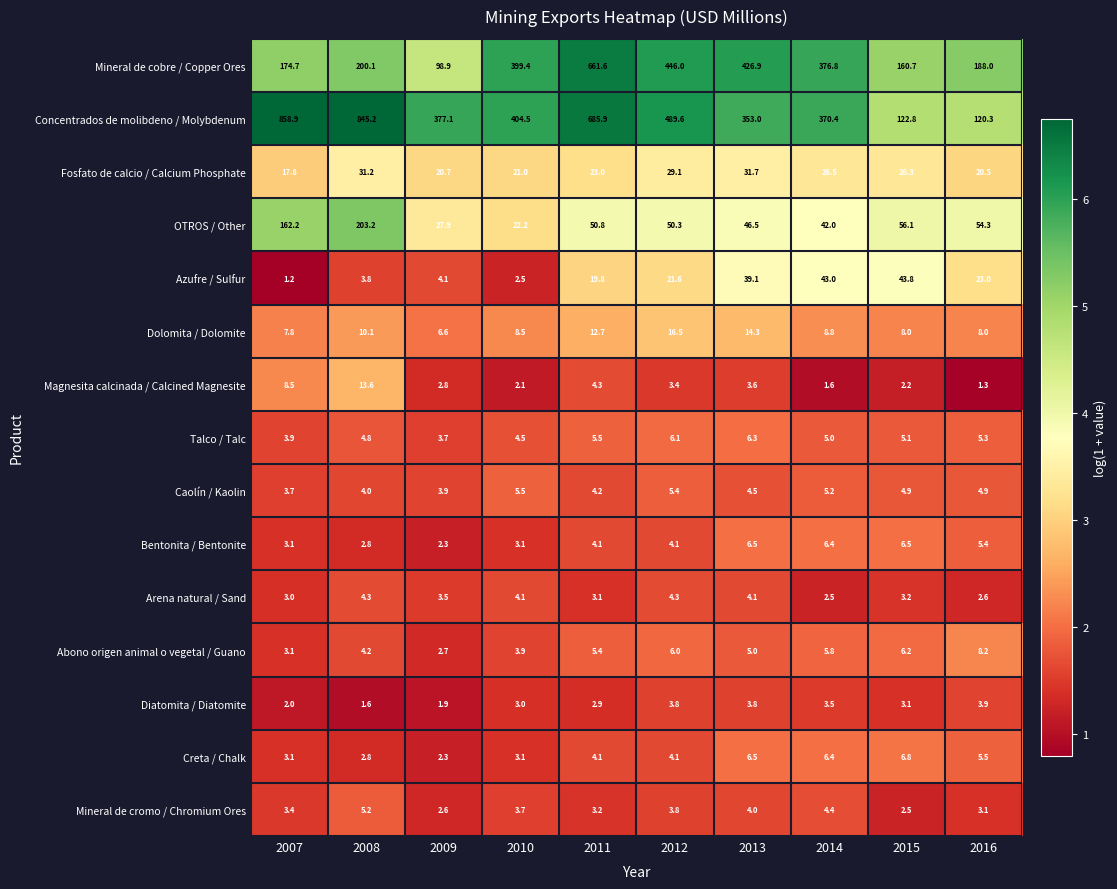

Read the Mineral de cobre / Copper Ores value at 2007.

174.7